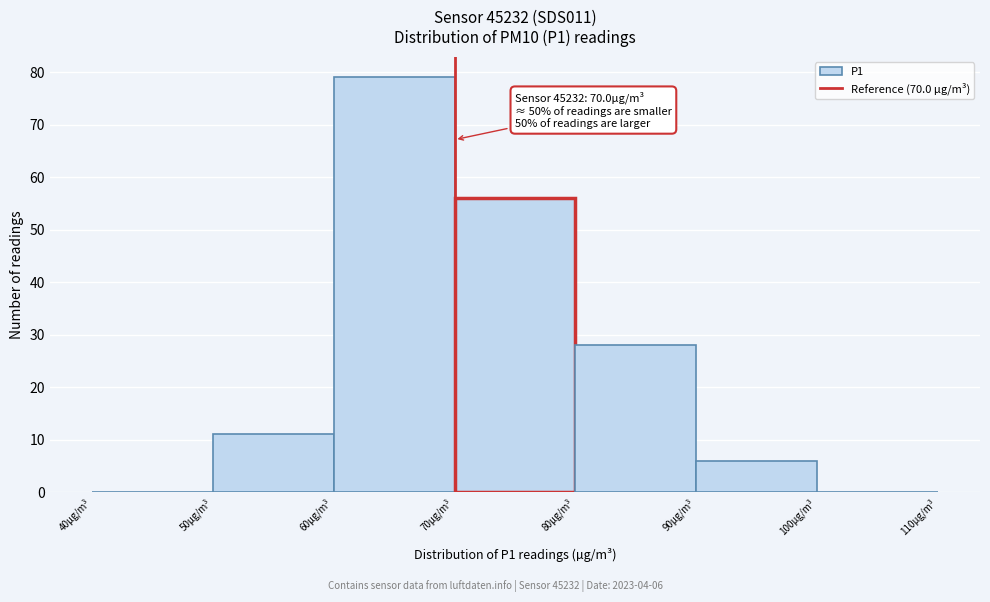

Which range on the x-axis has the tallest bar?

60 to 70